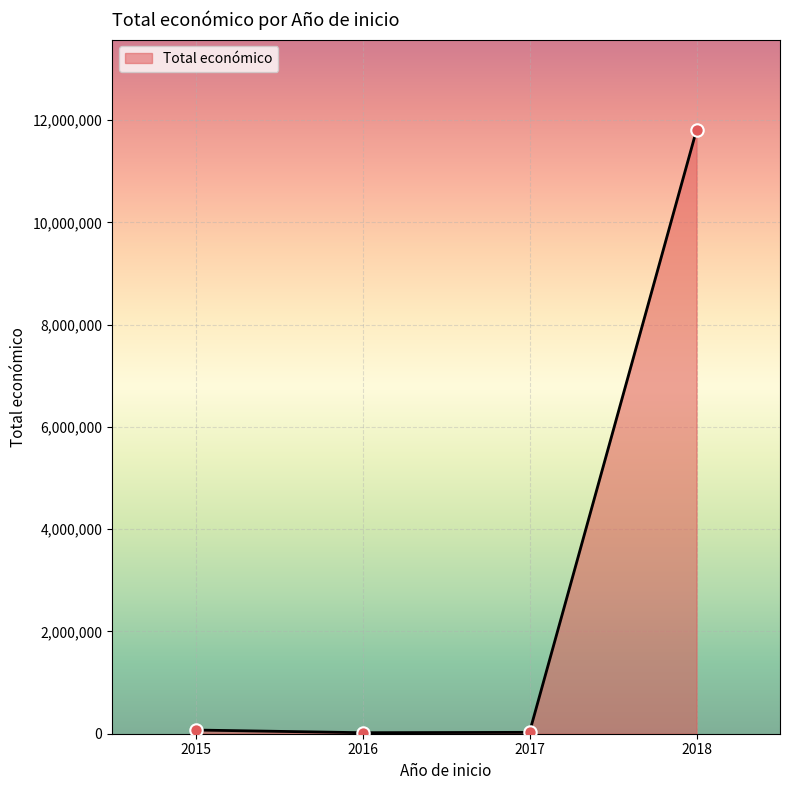

How many interior local valleys (lower than both neighbors) does the data have?

1